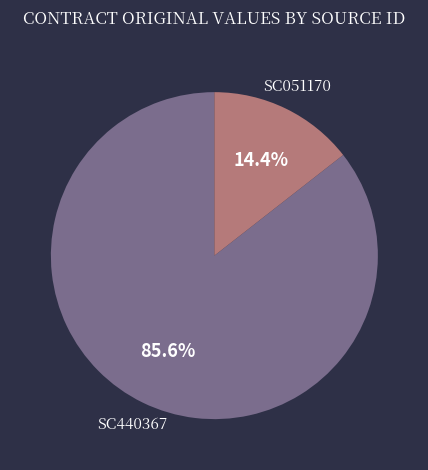

Does any single category account for the majority?

Yes